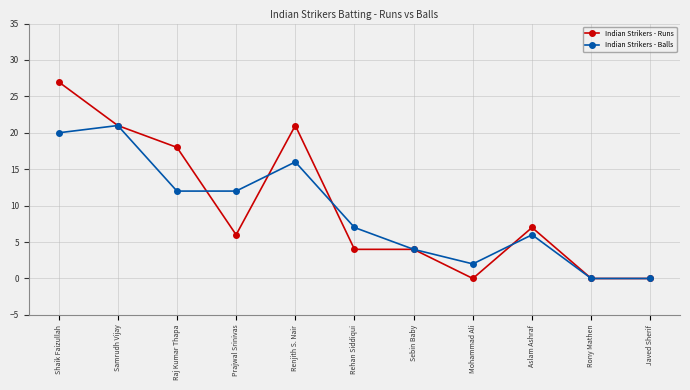

True or false: Indian Strikers - Runs has more than 0 interior local peaks.

True